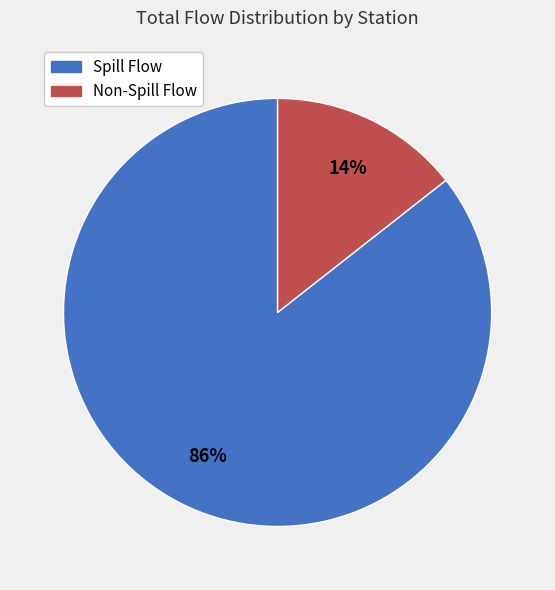

Do Non-Spill Flow and Spill Flow together represent more than half of the pie?

Yes